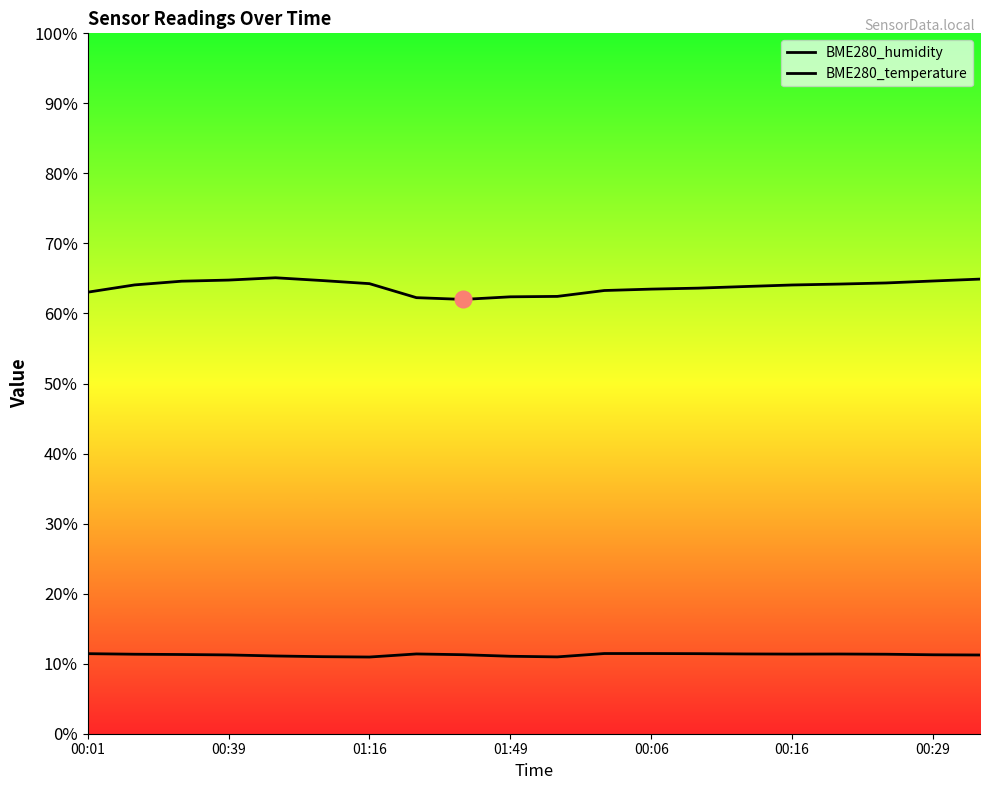

Is it true that BME280_temperature equals 3.0 at 17?

False